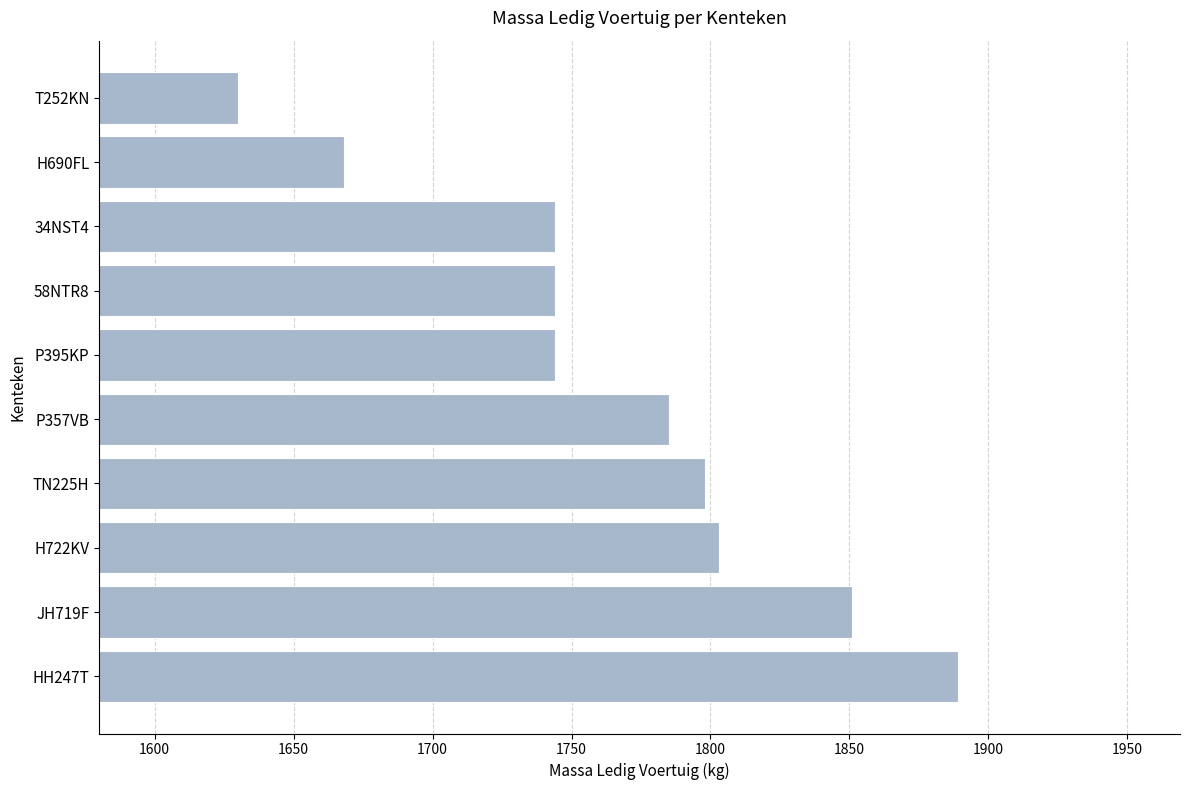

What is the sum of all values?

17656